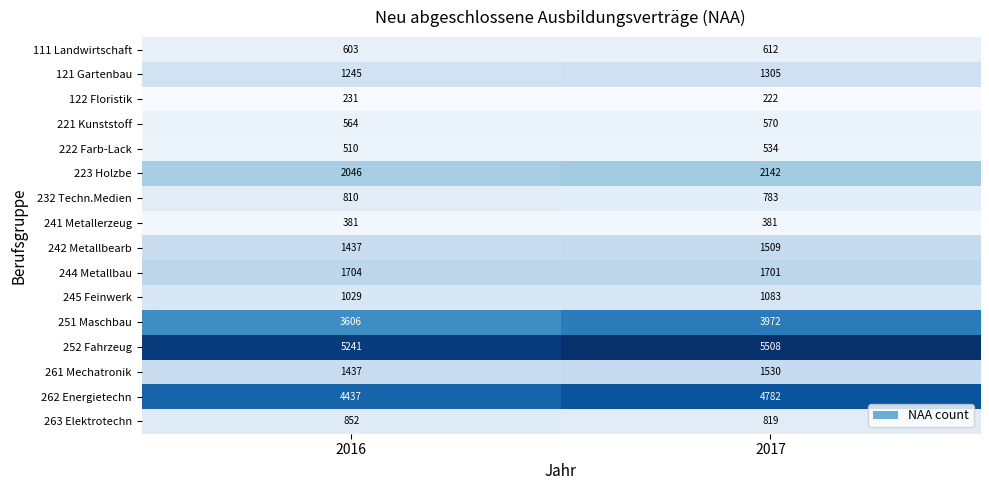

The 252 Fahrzeug series shows 5508 at 2017. True or false?

True